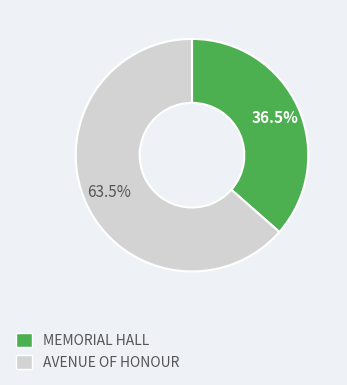

Which category has the biggest portion of the pie?

AVENUE OF HONOUR